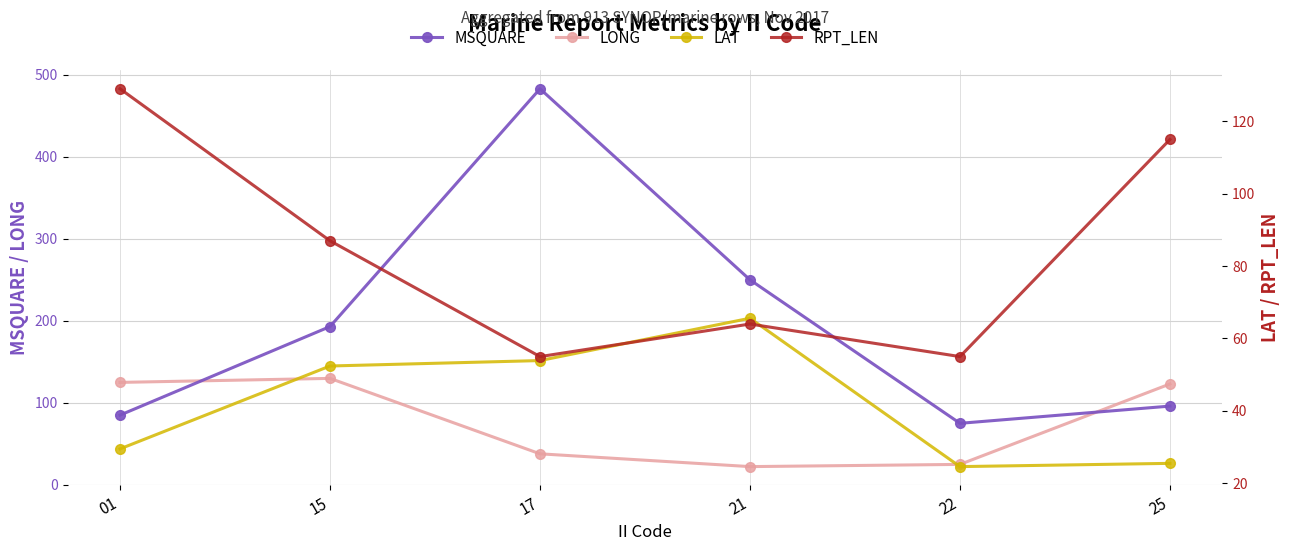

Is the value of MSQUARE at 21 greater than the value of LAT at 01?

Yes